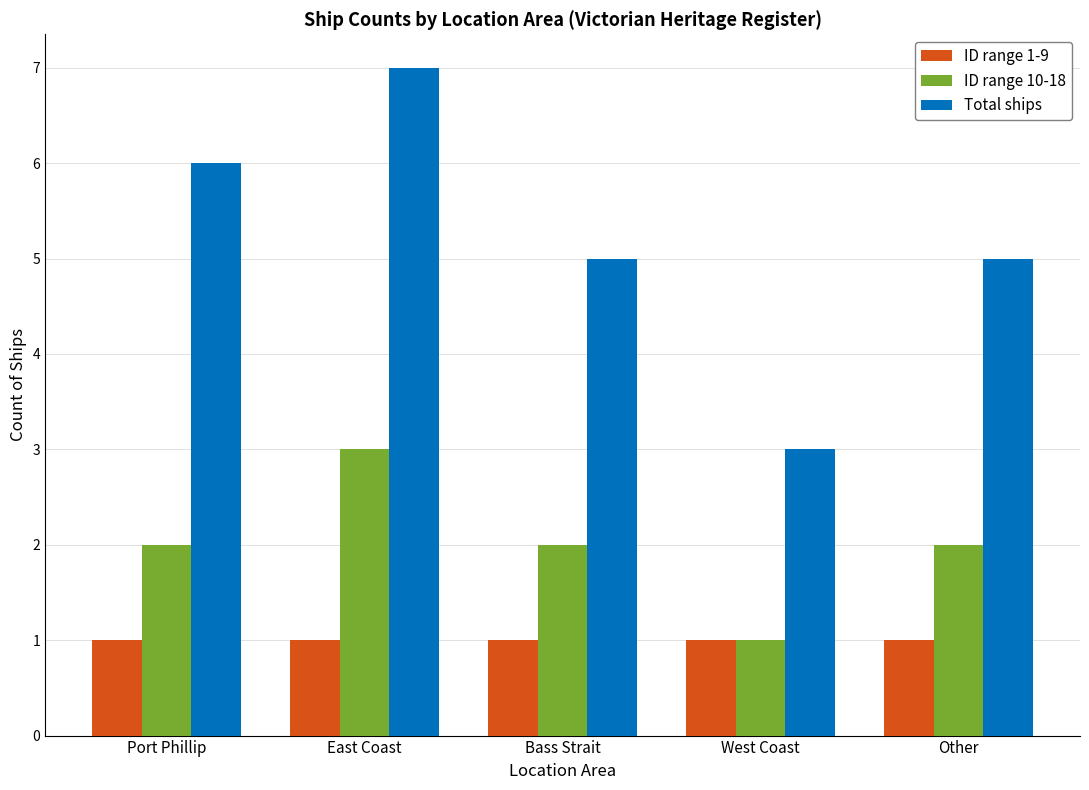

Reading left to right, list all the values displayed in this chart.

ID range 1-9: Port Phillip=1	East Coast=1	Bass Strait=1	West Coast=1	Other=1
ID range 10-18: Port Phillip=2	East Coast=3	Bass Strait=2	West Coast=1	Other=2
Total ships: Port Phillip=6	East Coast=7	Bass Strait=5	West Coast=3	Other=5